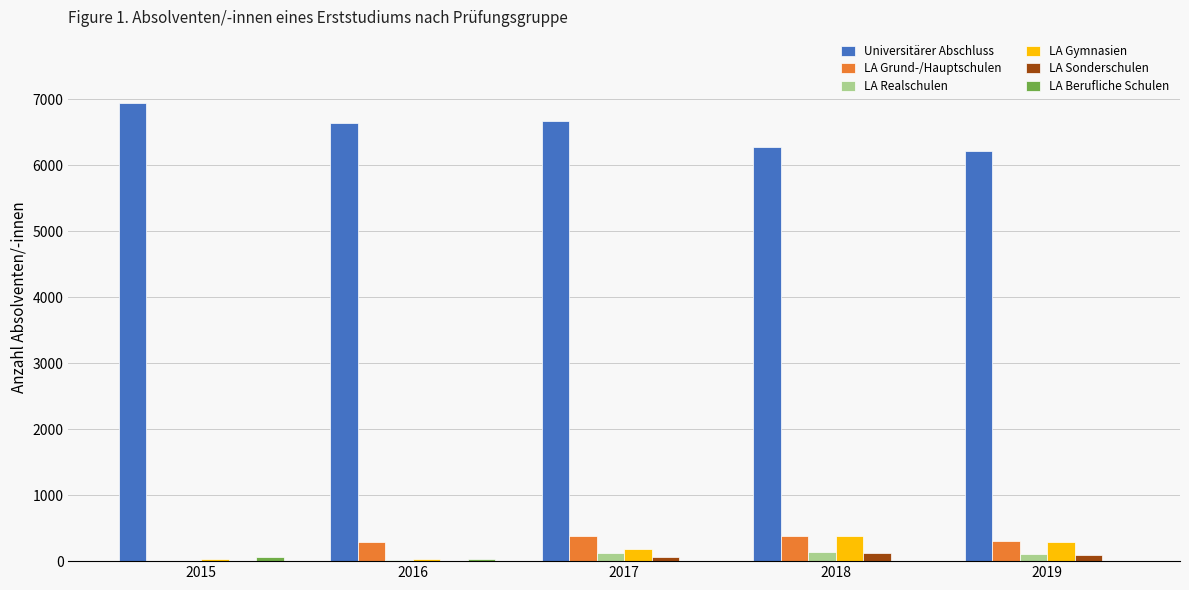

Which series has the largest total across all categories?

Universitärer Abschluss